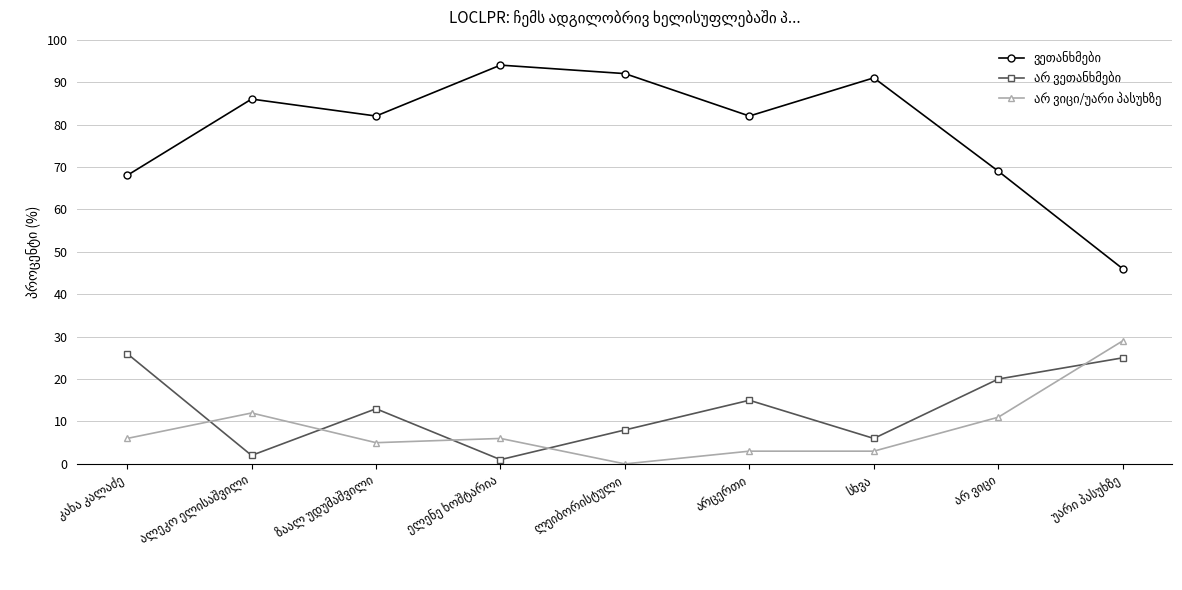

At how many categories does at least one series exceed 19?

9